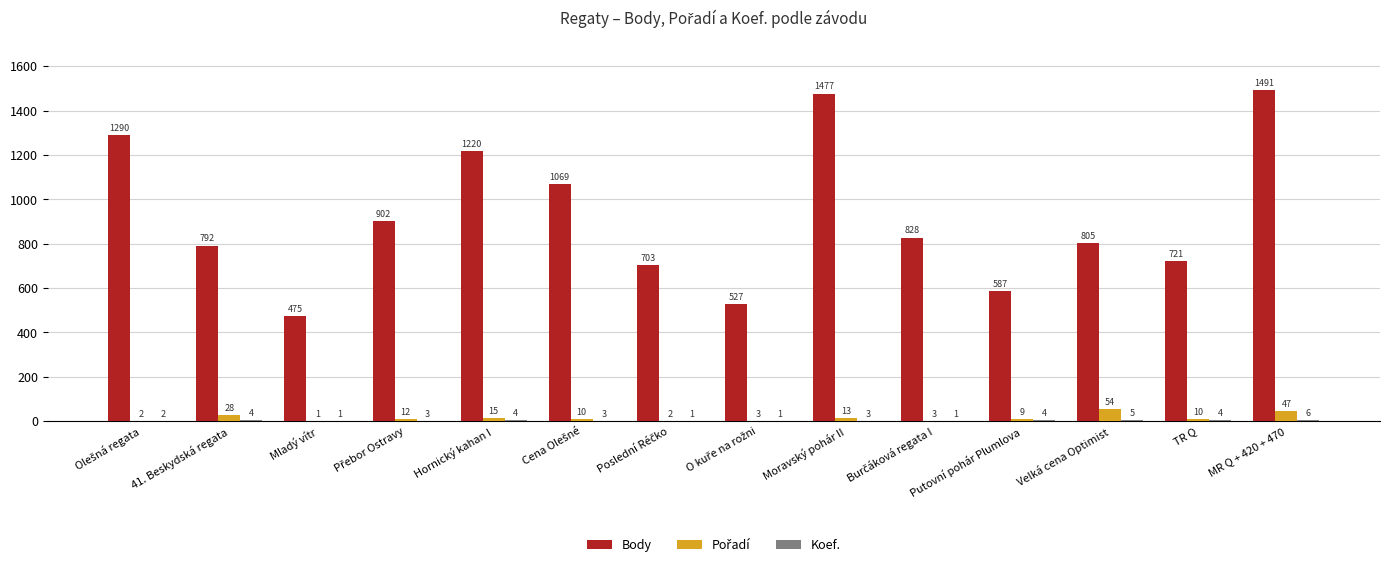

At which category is the sum across all series the highest?

MR Q + 420 + 470